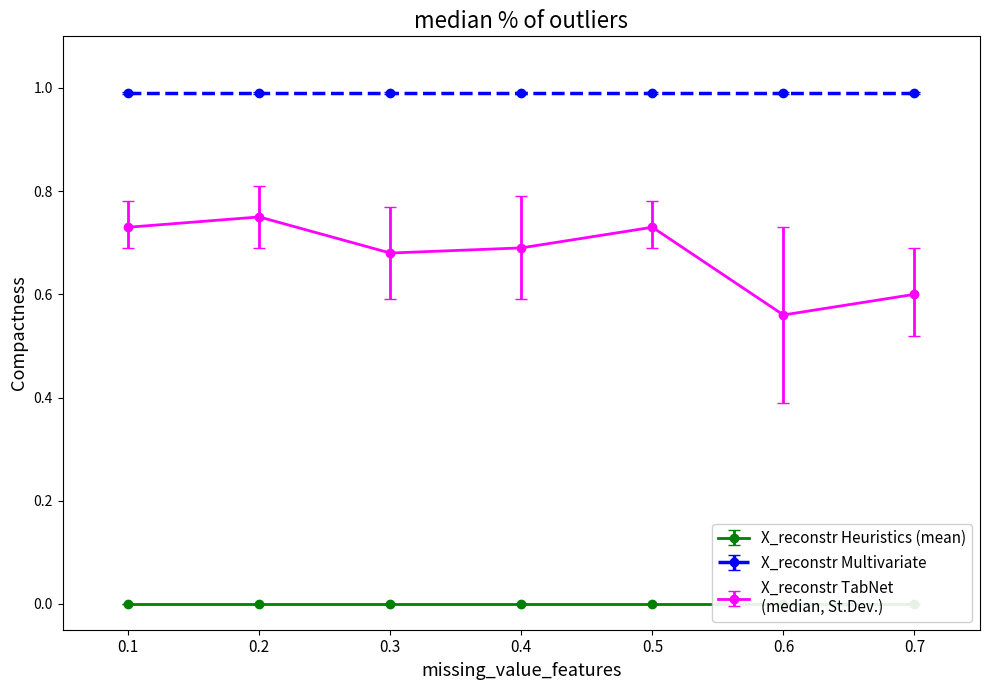

What is the average value of the X_reconstr Multivariate series?

1.0